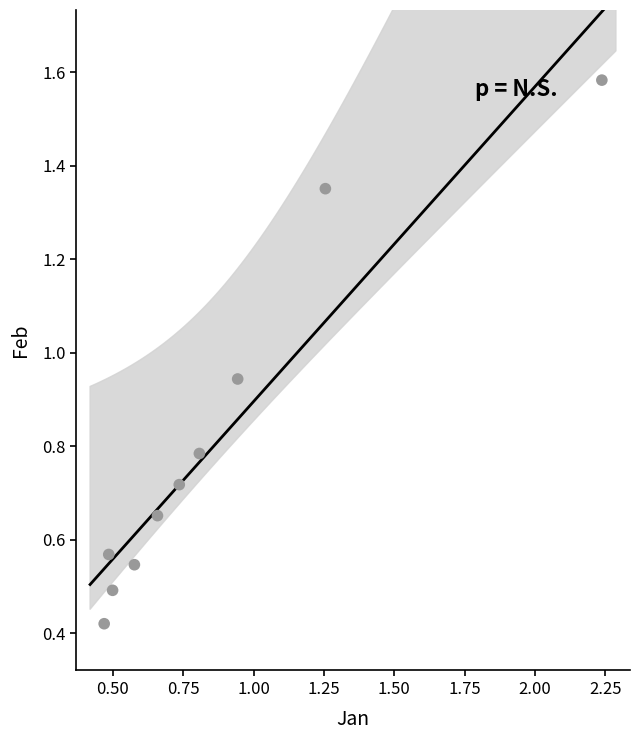

What is the range of Y values (max minus min)?

1.2